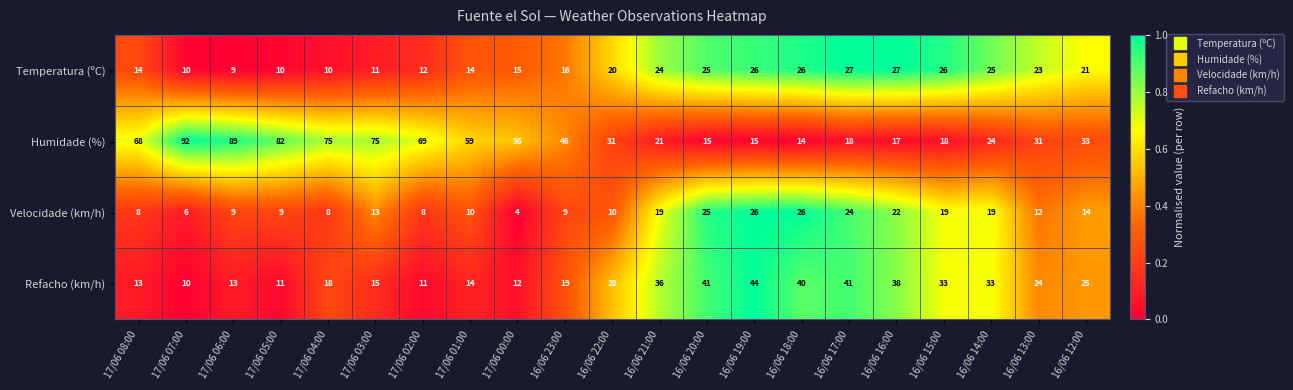

At which category does the chart reach its peak across all series?

17/06 07:00